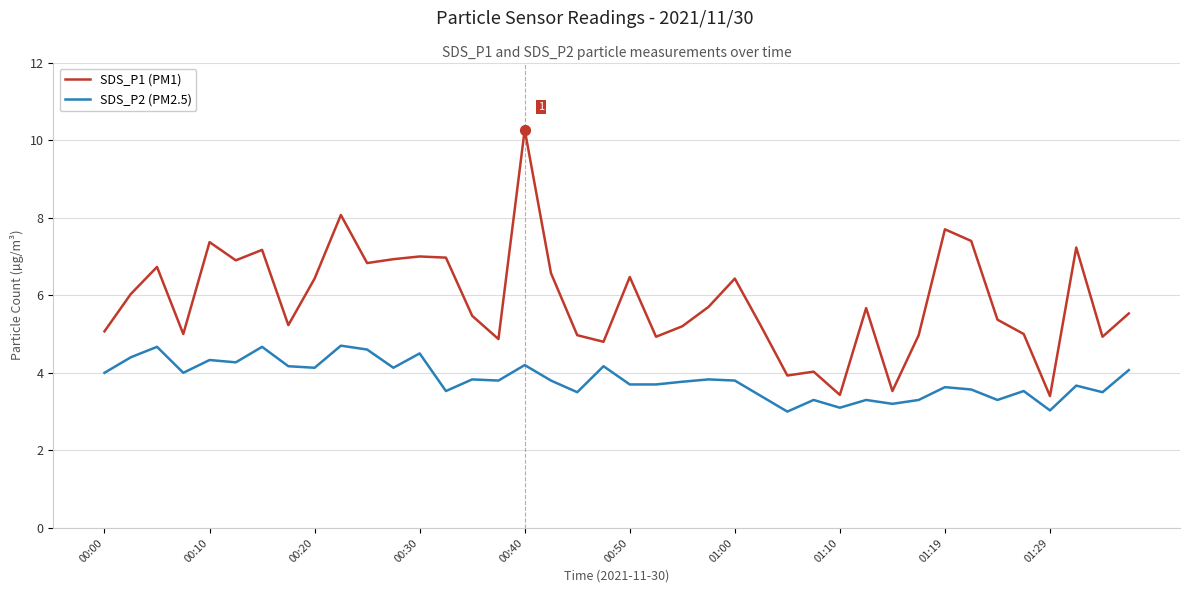

Which series has the largest range (max minus min)?

SDS_P1 (PM1)